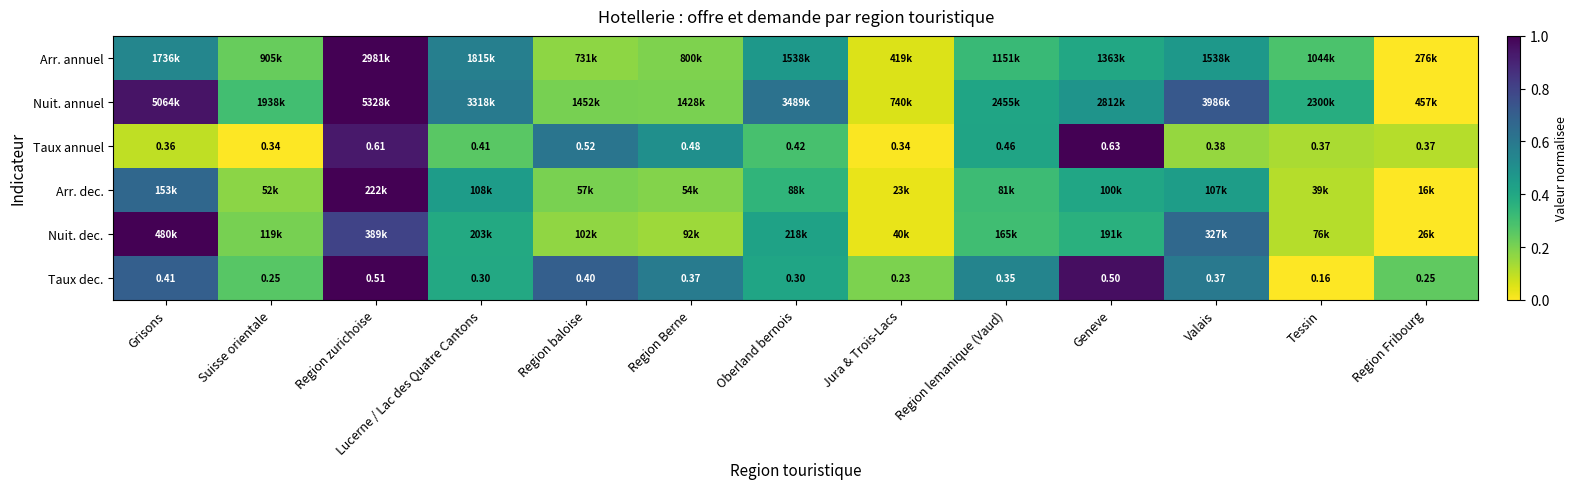

At which label does Taux dec. reach its minimum?

Tessin